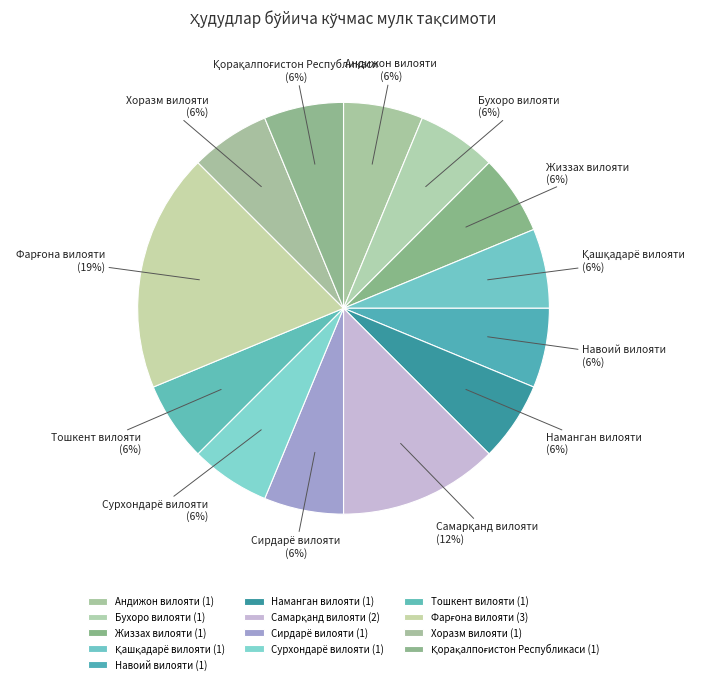

What percentage is the Сурхондарё вилояти slice, to the nearest percent?

6%